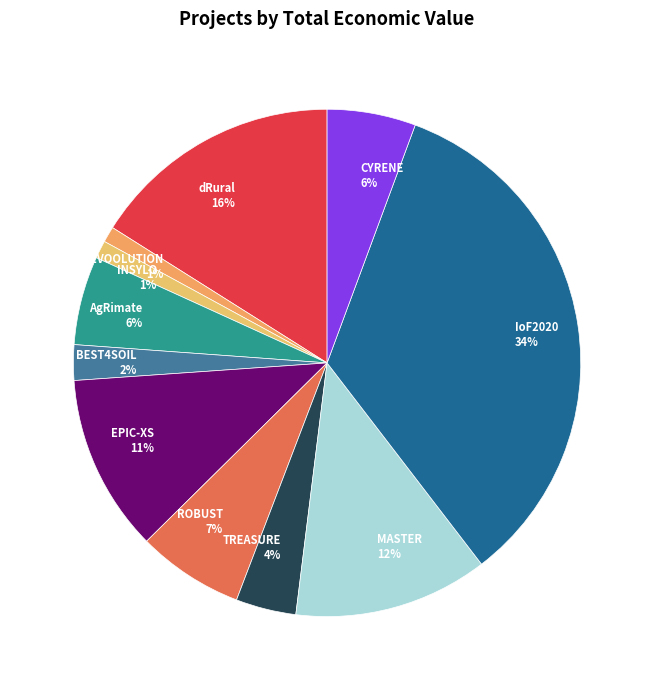

Does CYRENE account for over 50% of the chart?

No